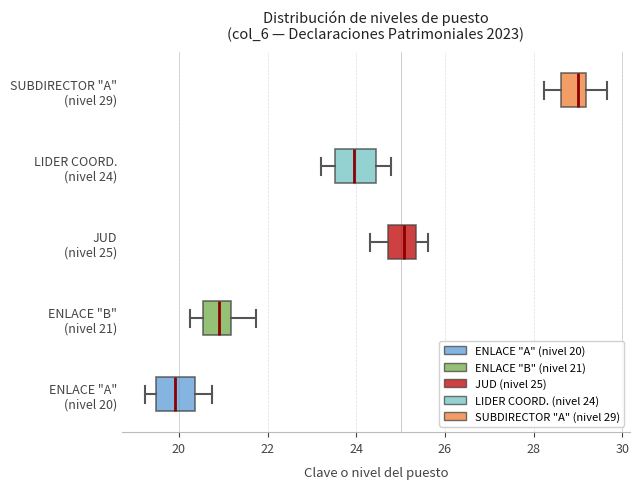

Reading bottom to top, transcribe this box plot: for each box, give where its median line is, the range the box spans, and where its two whiskers end, as read against the x-axis. The values are not printed on the chart, so give them approximately, as read against the axis.

ENLACE "A" (nivel 20): median 20.0, box 19.4 to 20.4, whiskers 19.2 to 20.8
ENLACE "B" (nivel 21): median 20.8, box 20.6 to 21.2, whiskers 20.2 to 21.8
JUD (nivel 25): median 25.0, box 24.8 to 25.4, whiskers 24.4 to 25.6
LIDER COORD. (nivel 24): median 24.0, box 23.6 to 24.4, whiskers 23.2 to 24.8
SUBDIRECTOR "A" (nivel 29): median 29.0, box 28.6 to 29.2, whiskers 28.2 to 29.6